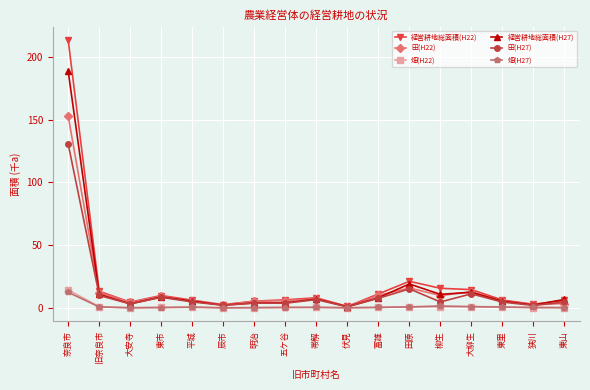

What is the value of the 畑(H27) point at the 2nd from the left?

0.7